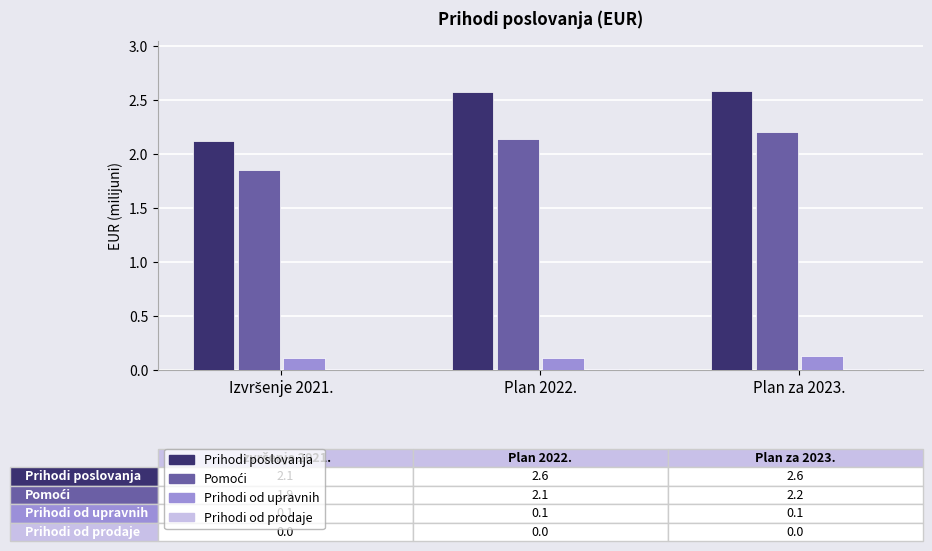

What is the spread (max minus min) of values at Plan za 2023.?

2.6